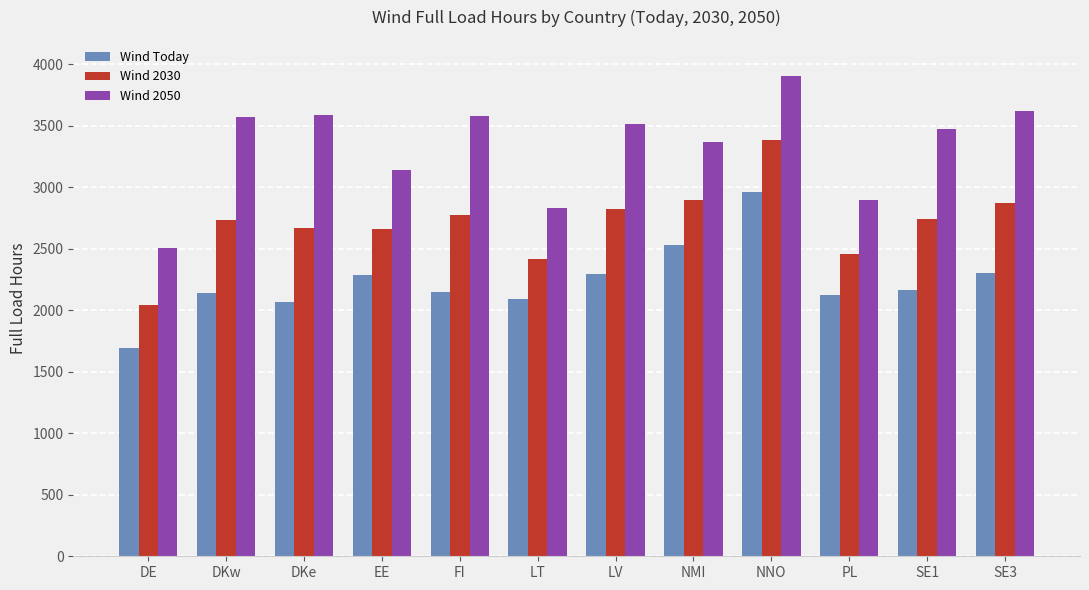

Which category has the highest value in the Wind 2050 series?

NNO